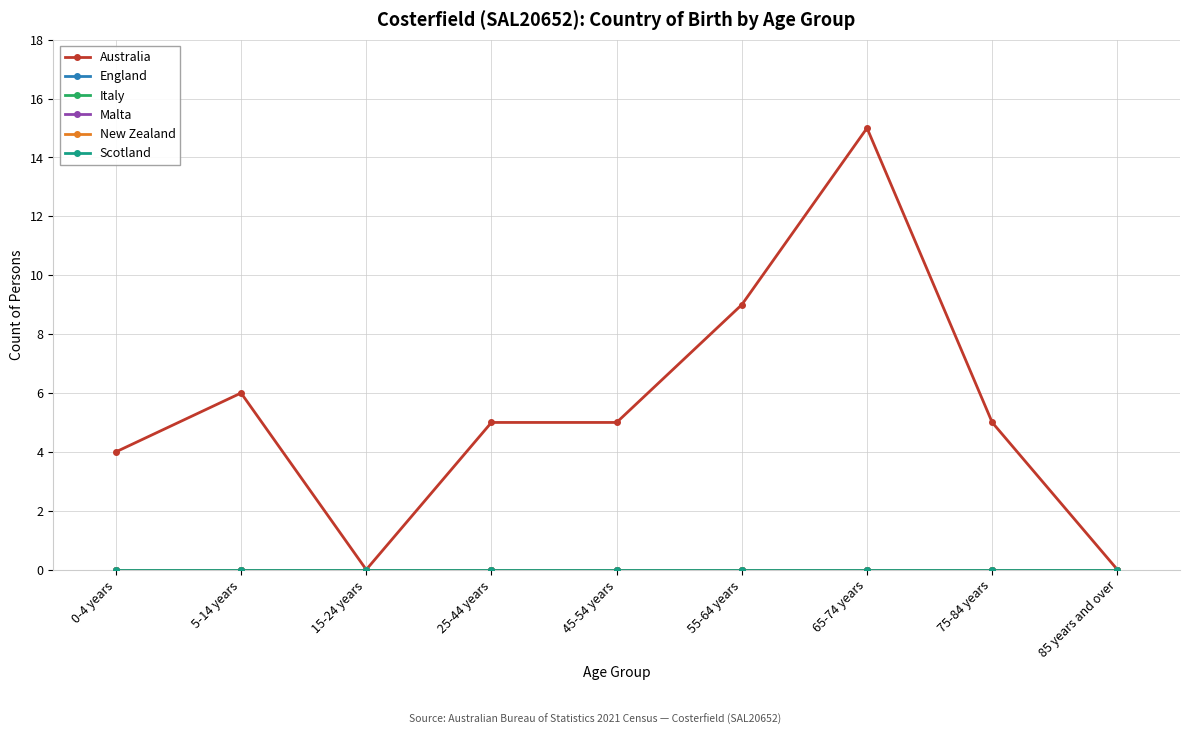

Does the chart have visible grid lines?

Yes